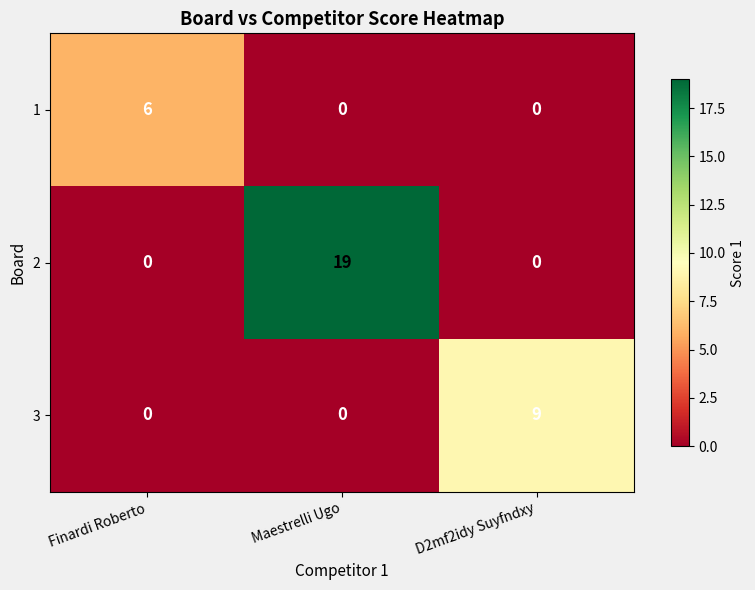

How many 1 values are between 0 and 6?

3